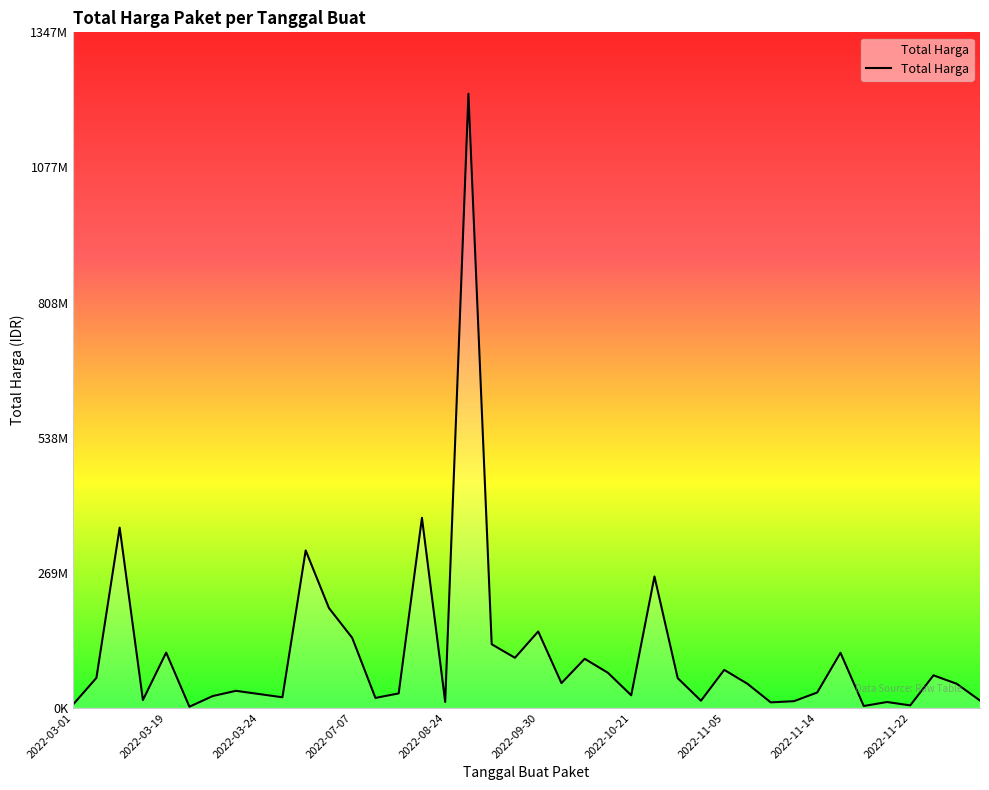

What is the maximum value shown in the chart?

1224682000